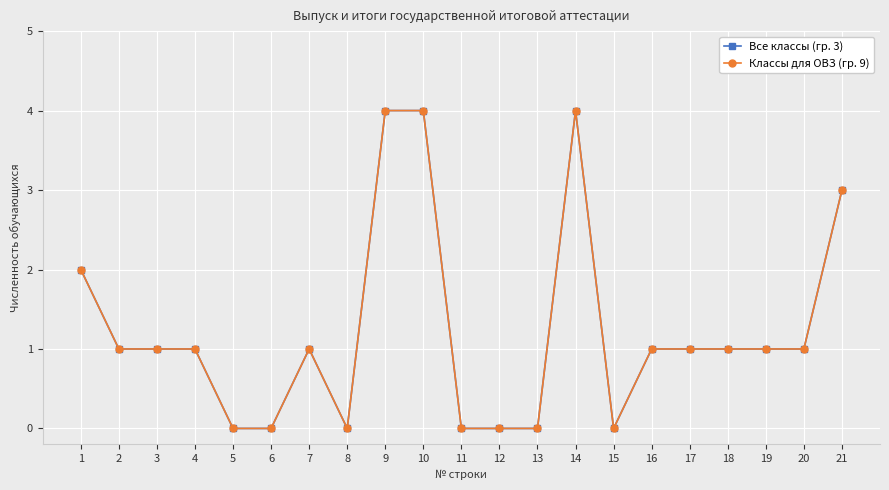

At which label does Все классы (гр. 3) first exceed 1?

1